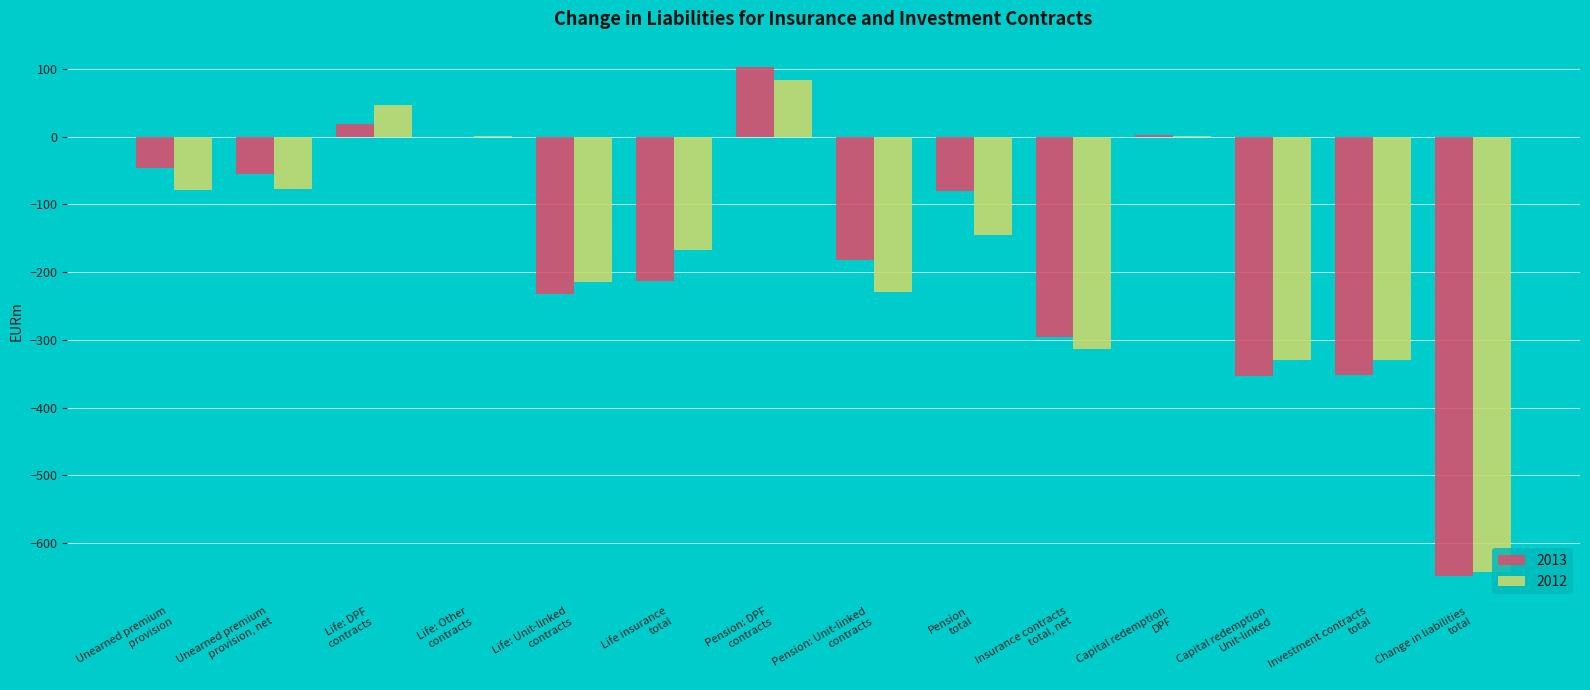

What is the highest value of the 2012 series?

82.9